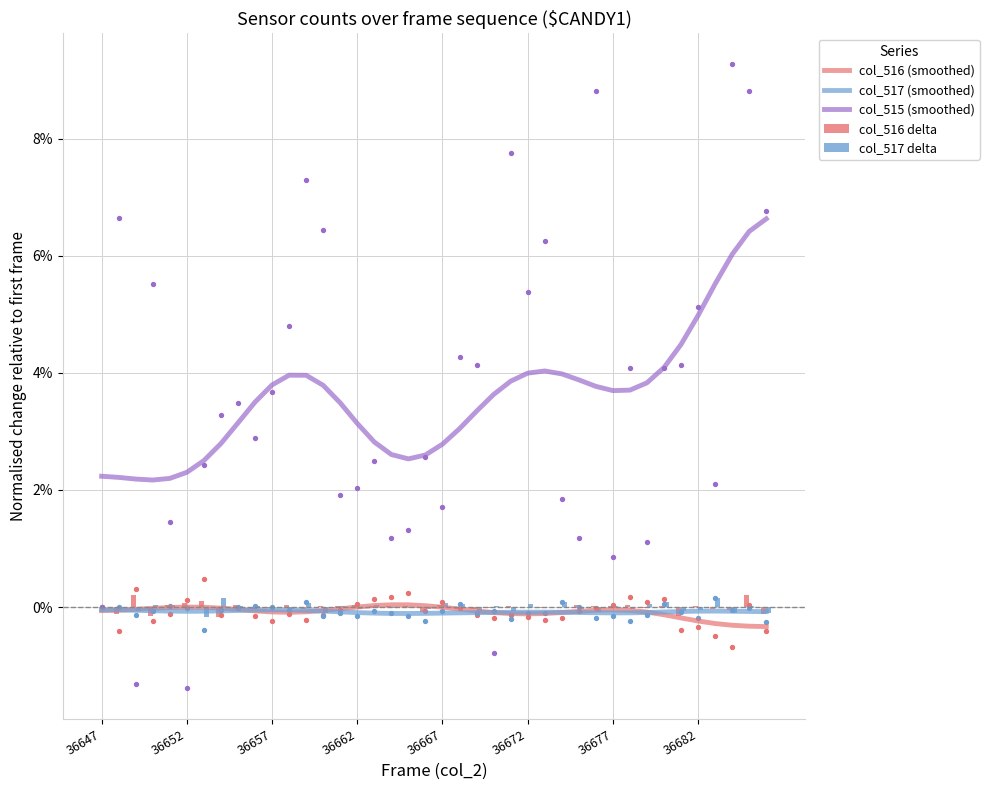

At how many categories does at least one series exceed 0?

40